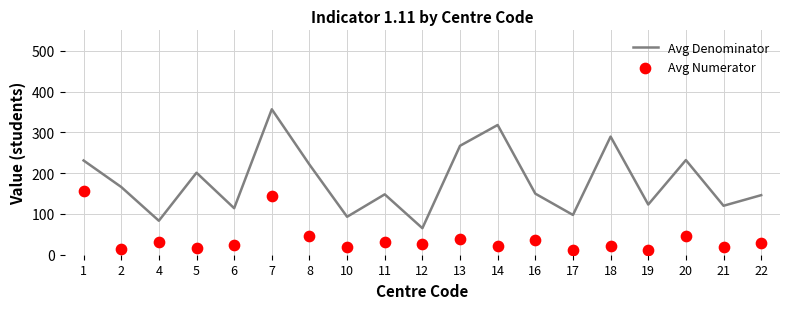

Which series contains the lowest Y value?

Avg Numerator